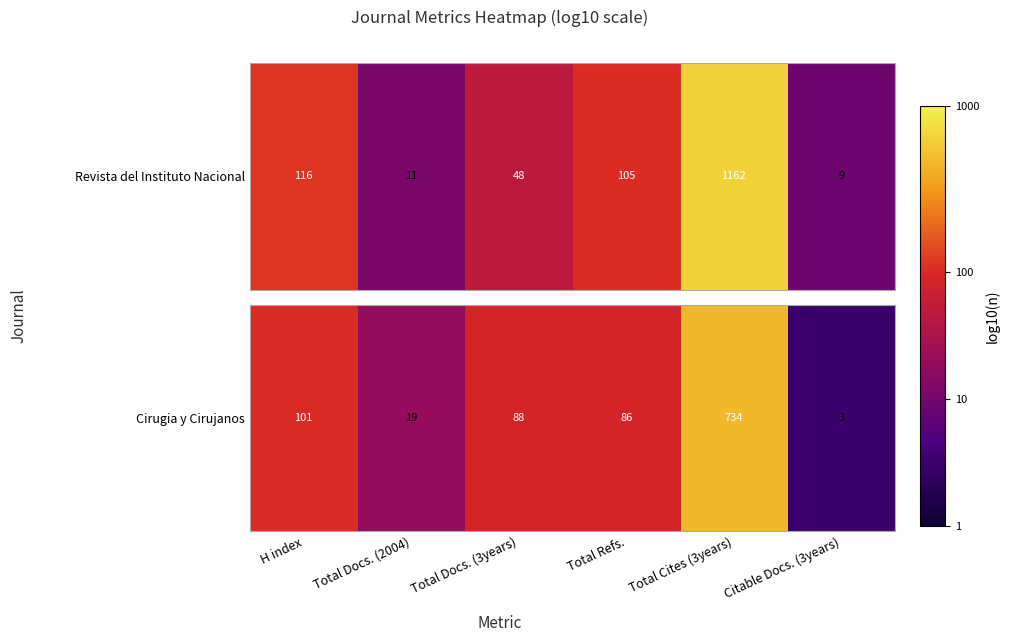

Rank the categories by value from highest to lowest.

Total Cites (3years), H index, Total Docs. (3years), Total Refs., Total Docs. (2004), Citable Docs. (3years)